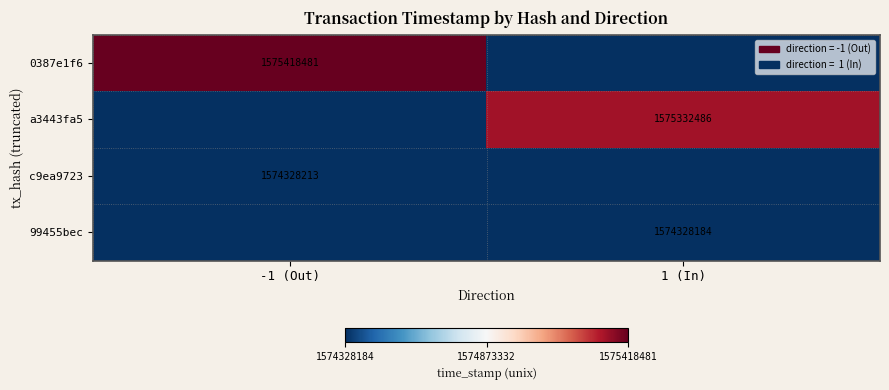

At how many categories does at least one series exceed 1359981685?

2